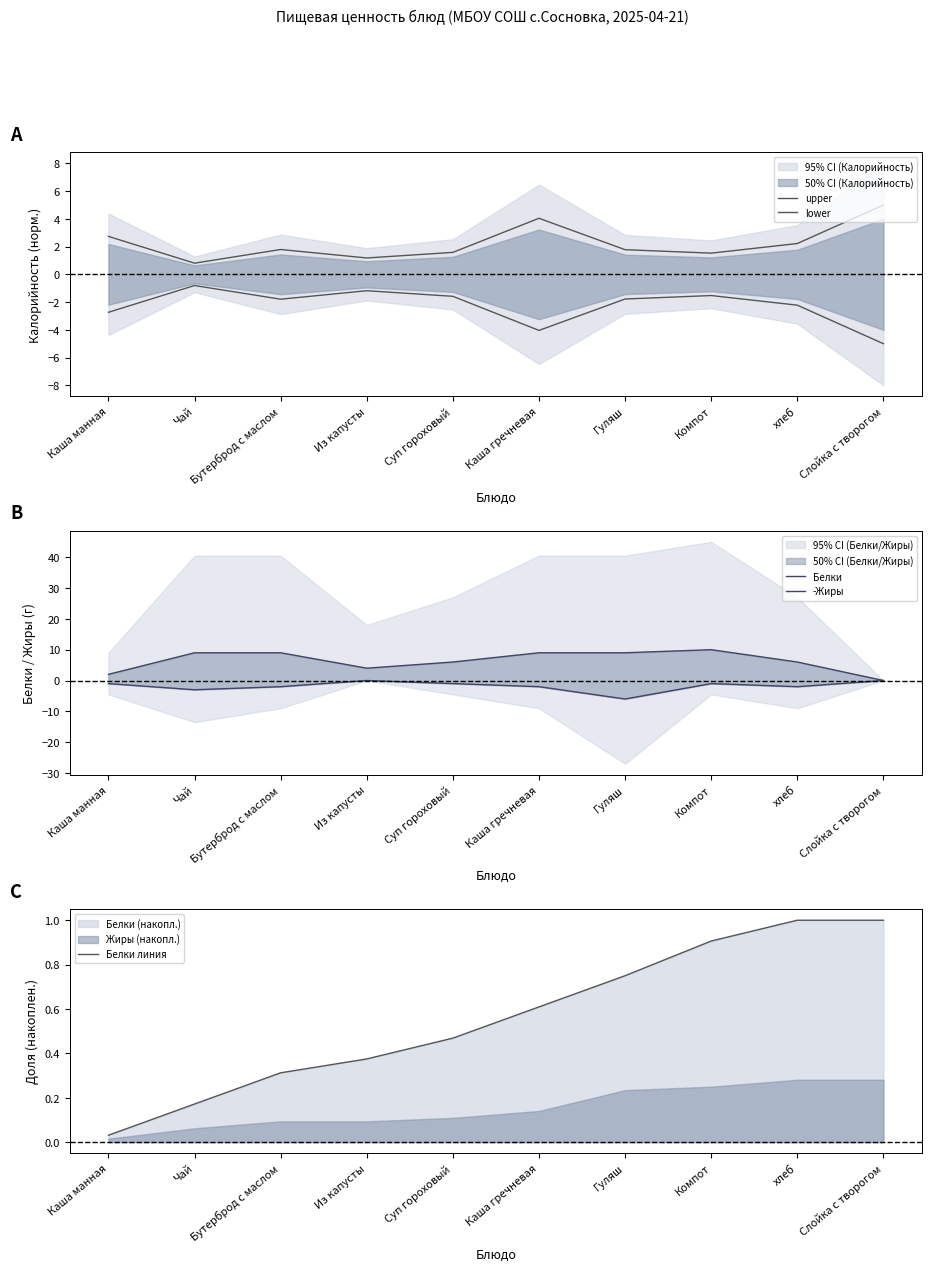

At which label does Белки линия reach its peak?

хлеб